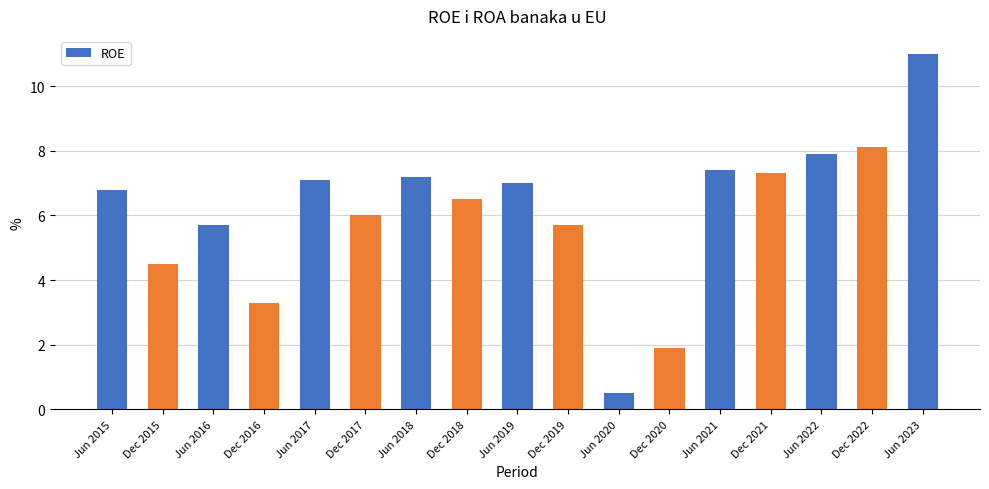

Read the value at Jun 2018.

7.2